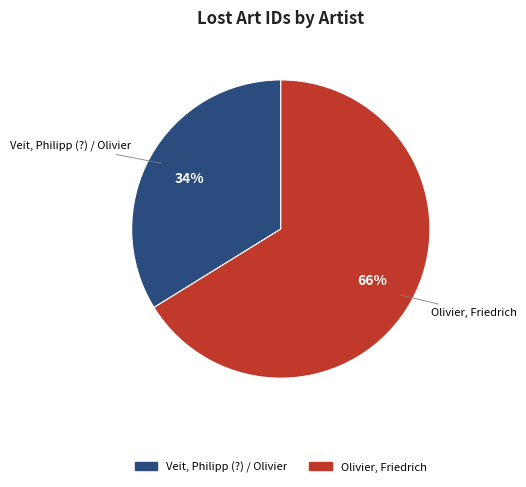

True or false: Olivier, Friedrich accounts for 66% of the total.

True